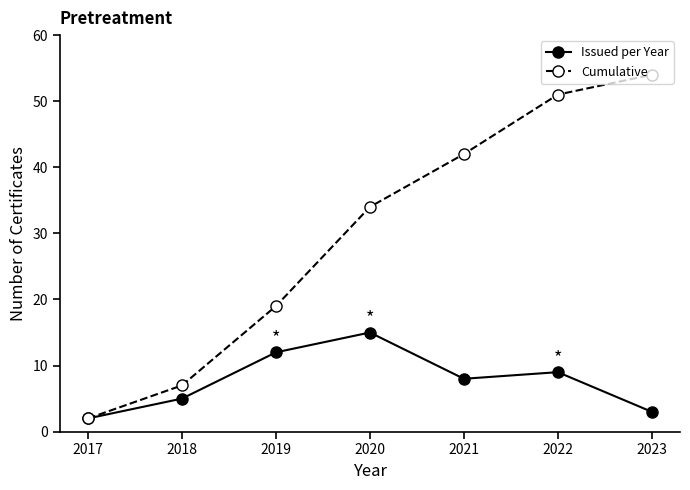

At how many categories does at least one series exceed 9?

5